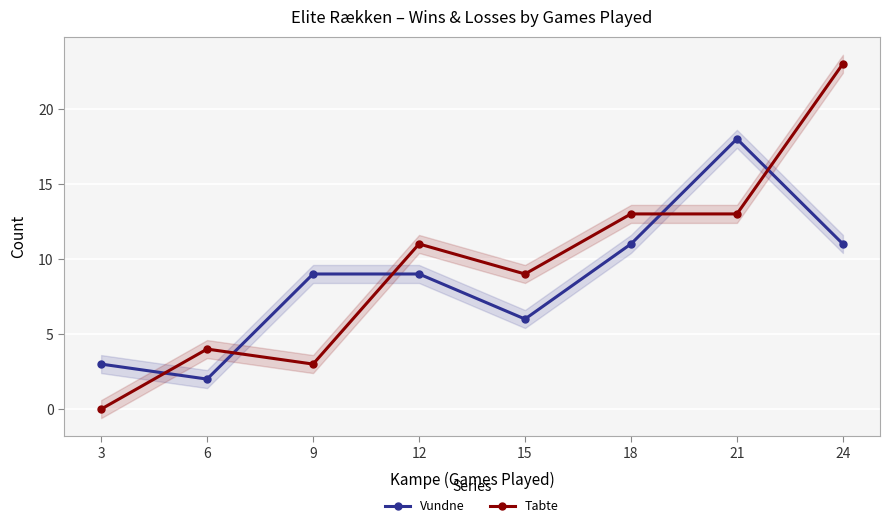

At which category does Tabte reach its first local peak?

6